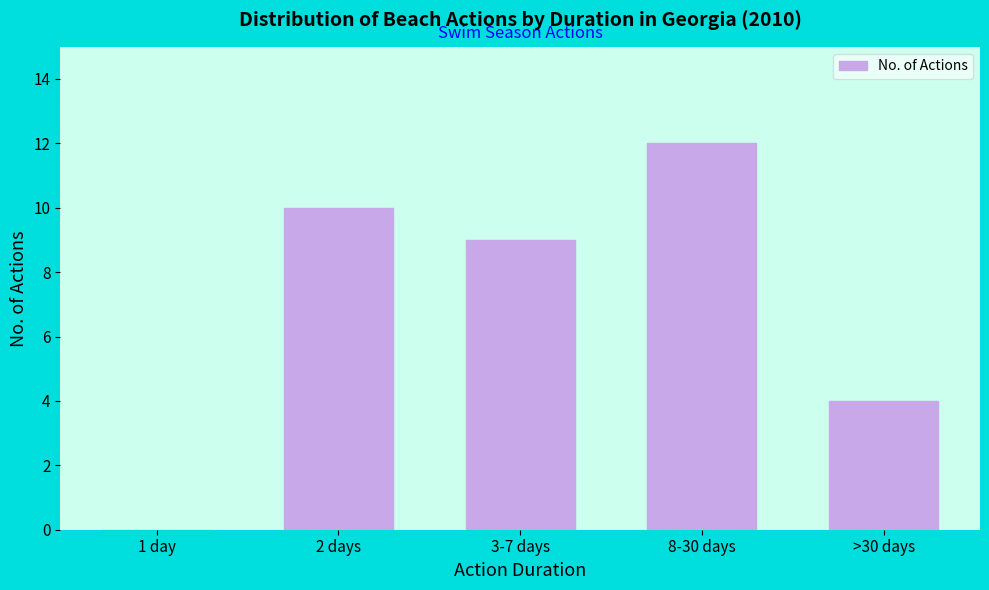

Reading right to left, what are all the values shown in this chart?

>30 days=4	8-30 days=12	3-7 days=9	2 days=10	1 day=0